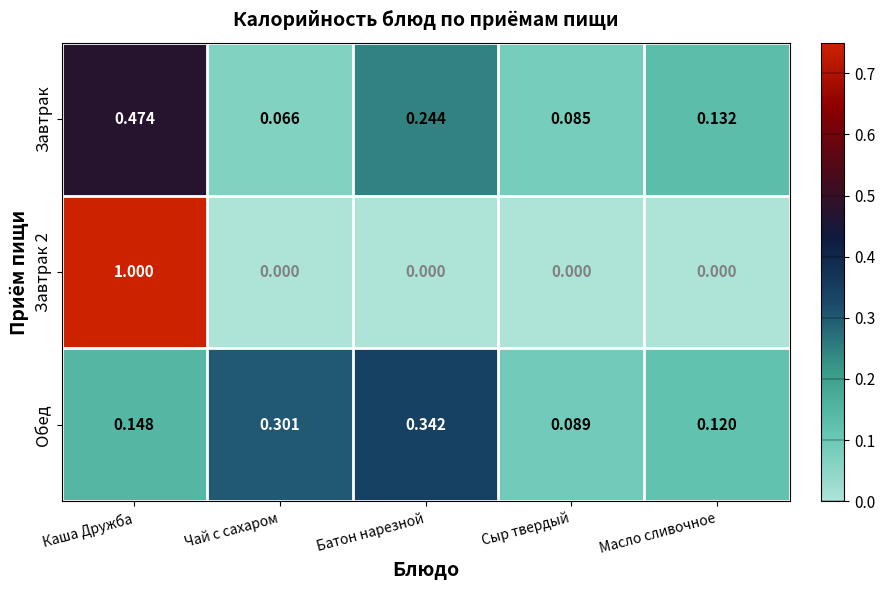

Is the value of Завтрак 2 at Батон нарезной greater than the value of Завтрак at Батон нарезной?

No